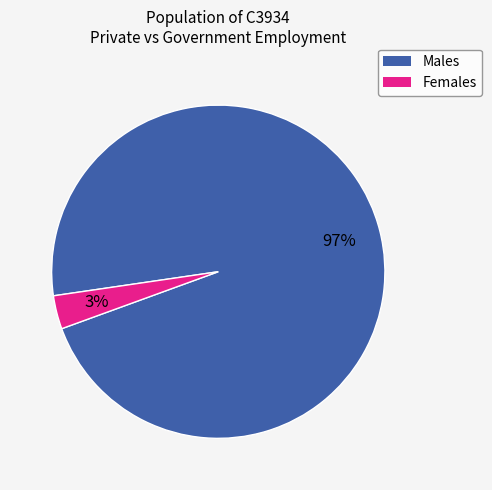

Does any single category account for the majority?

Yes